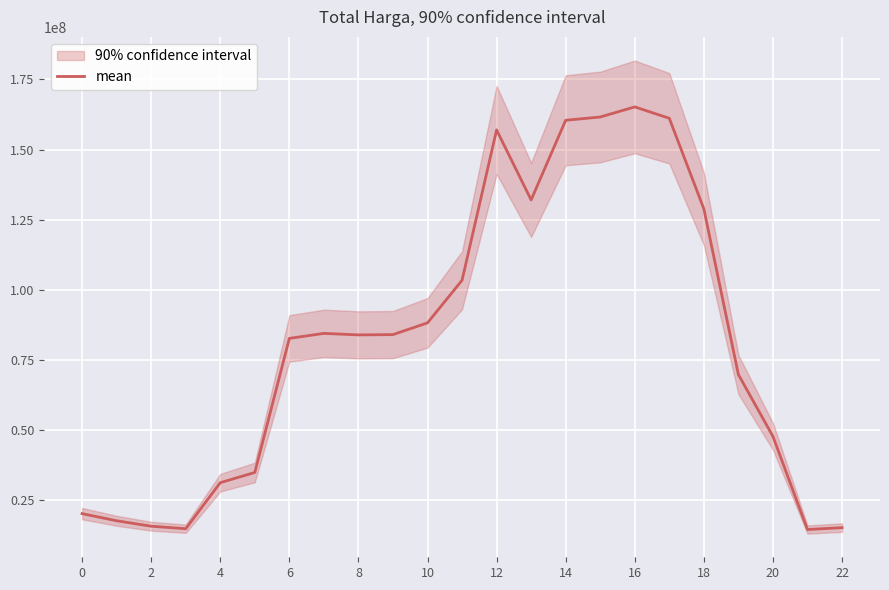

Read the value at 16.

165187728.6